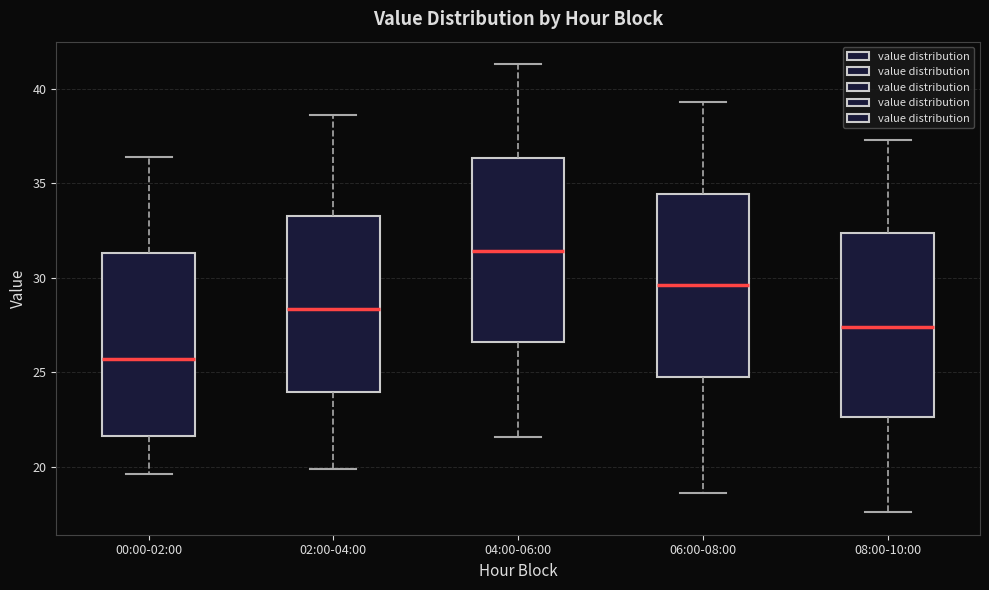

Which box has the highest median line?

04:00-06:00